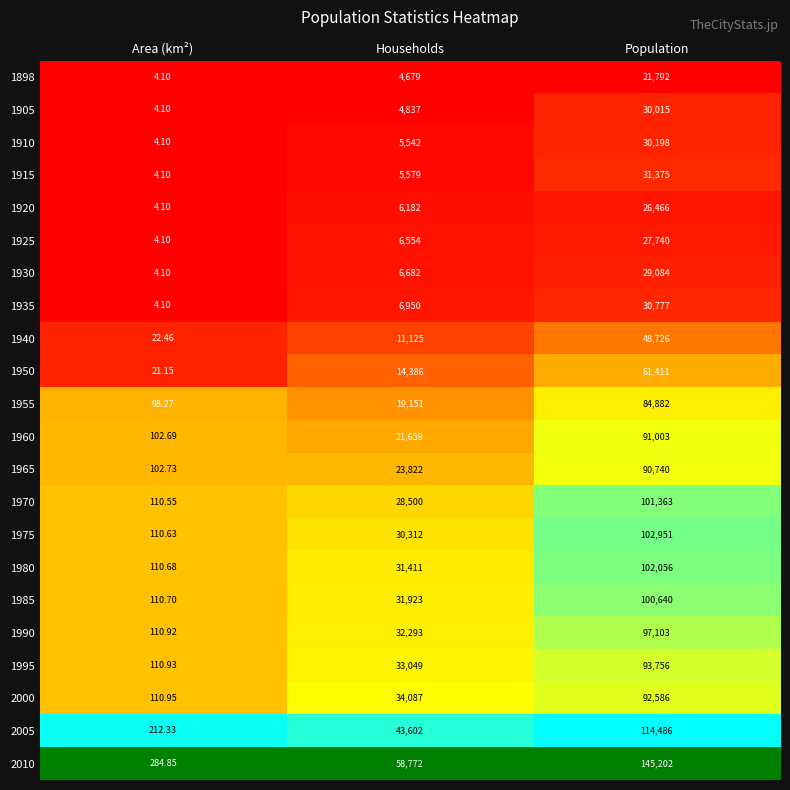

At Population, list the series in order from largest to smallest.

2010, 2005, 1975, 1980, 1970, 1985, 1990, 1995, 2000, 1960, 1965, 1955, 1950, 1940, 1915, 1935, 1910, 1905, 1930, 1925, 1920, 1898